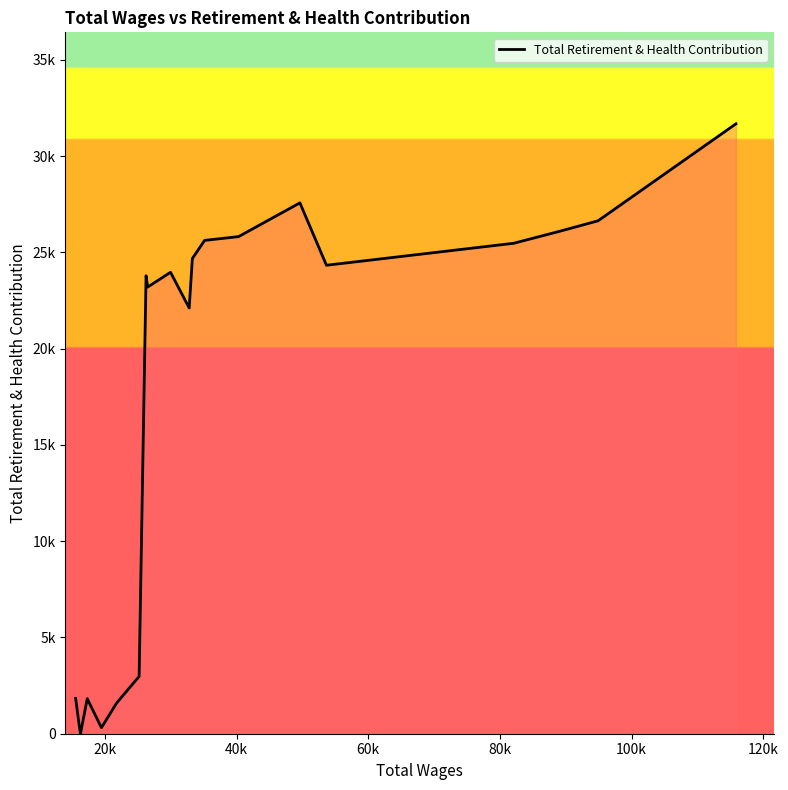

Does the chart display data point markers on the line(s)?

No